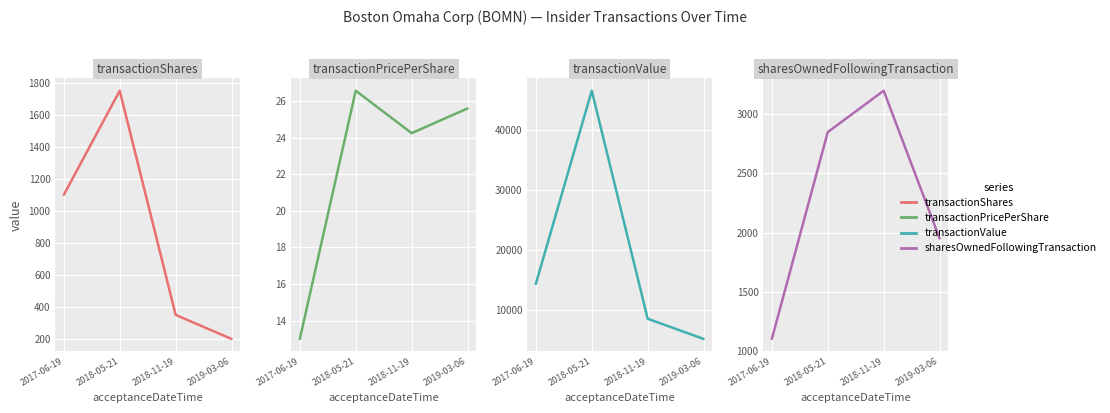

True or false: transactionValue and transactionPricePerShare cross at least once.

False